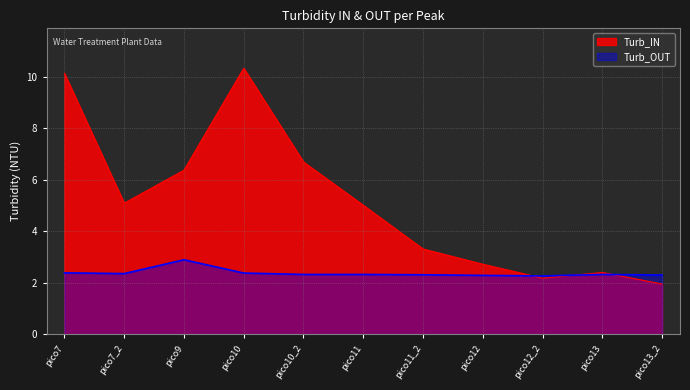

Rank the categories by Turb_OUT value from lowest to highest.

pico12_2, pico12, pico13_2, pico11_2, pico10_2, pico13, pico11, pico7_2, pico10, pico7, pico9